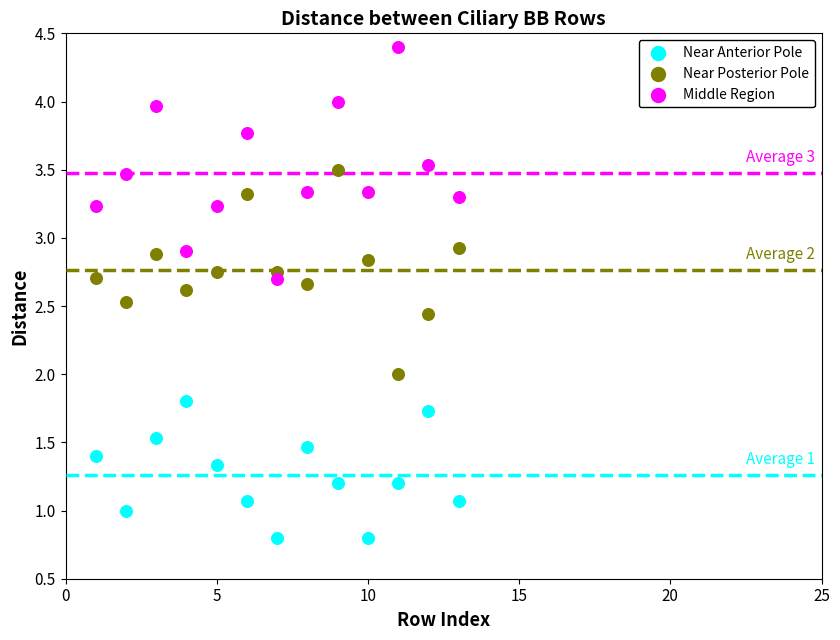

Which series has the largest Y range (max minus min)?

Middle Region